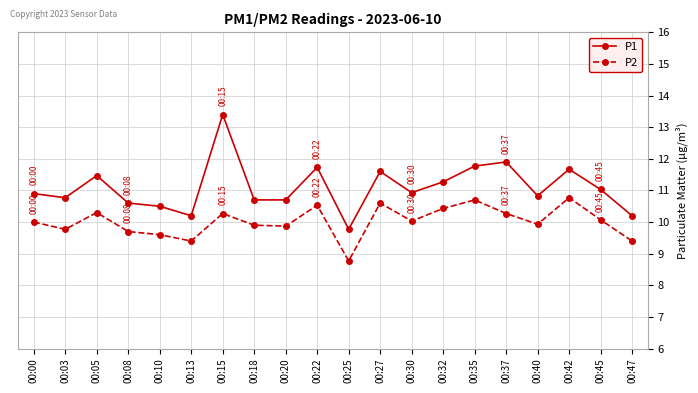

True or false: P1 has a value of 17.2 at 00:30.

False